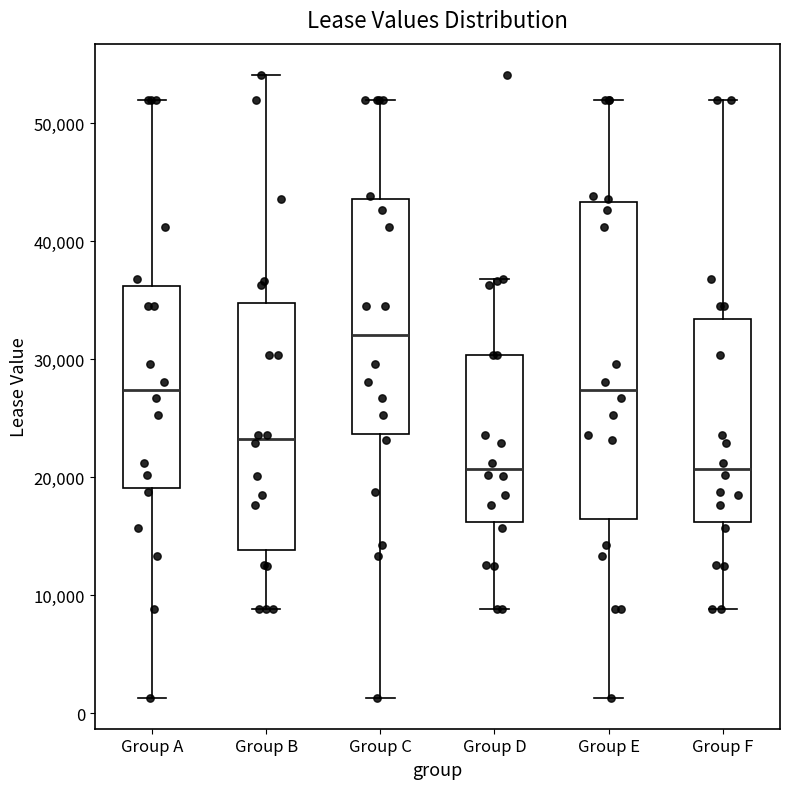

Where does the upper whisker of the box for Group B end on the y-axis? The values are not printed on the chart, so give them approximately, as read against the axis.

54000